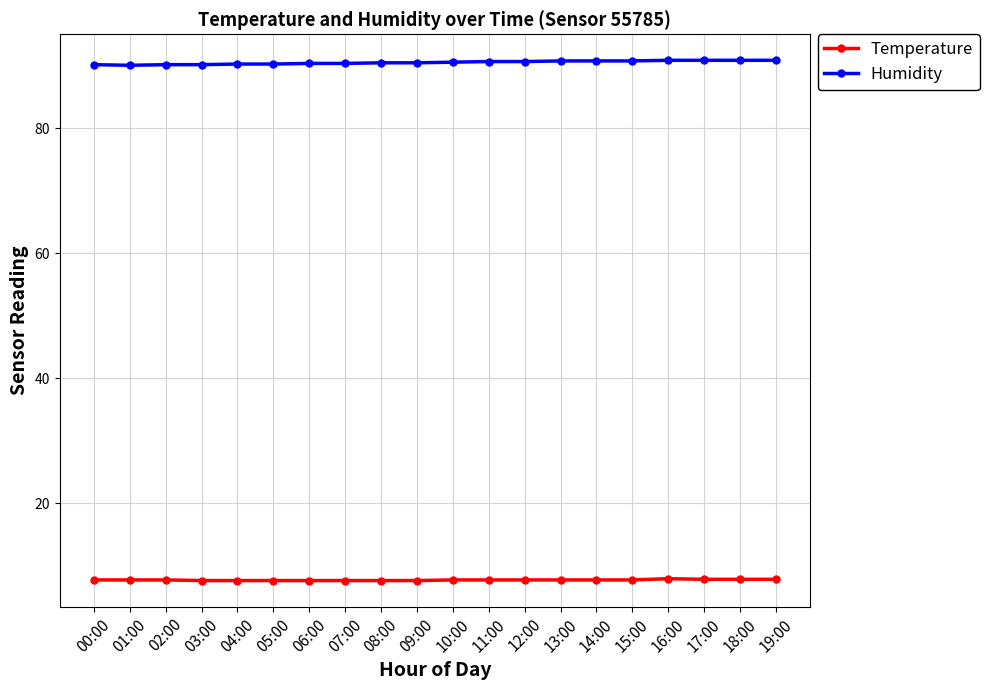

What is the greatest value displayed?

90.9